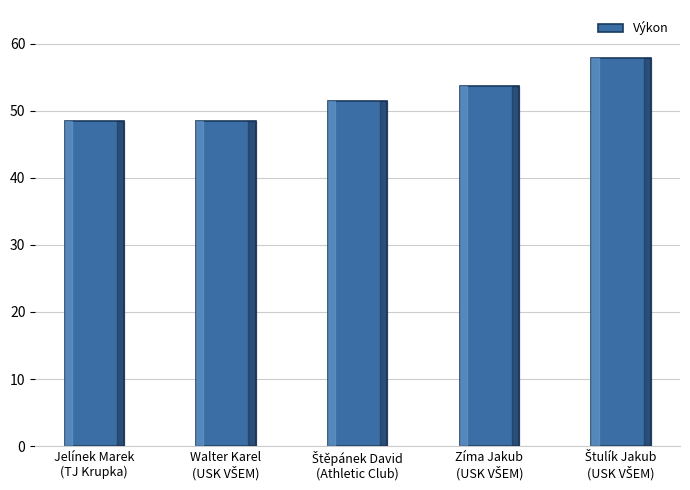

What is the value of the 5th bar from the left?

57.8